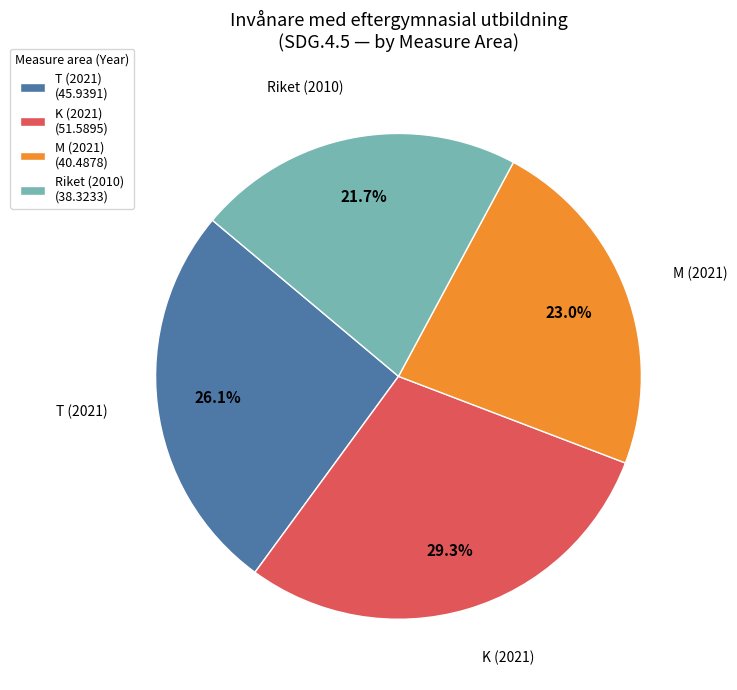

What percentage is NOT represented by Riket (2010) (38.3233)?

78.3%